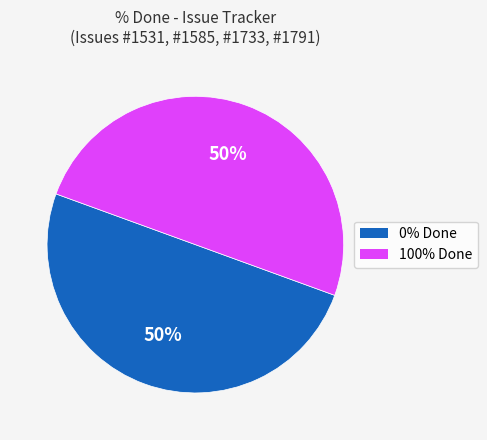

To the nearest percent, what is the average slice percentage?

50%